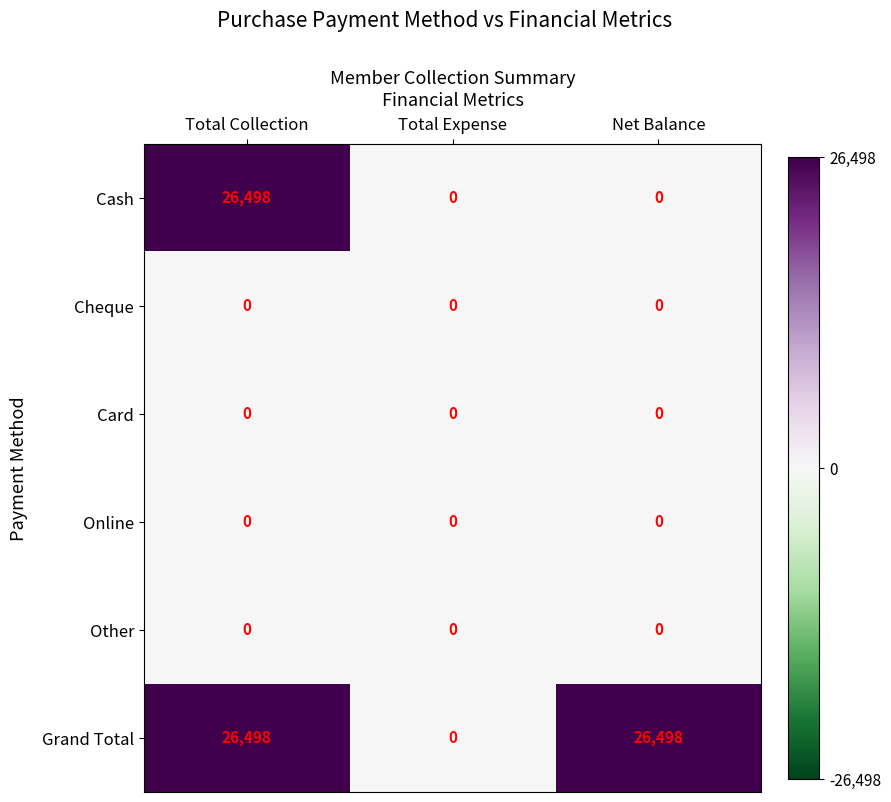

What is the difference between the highest and lowest values at Total Collection?

26498